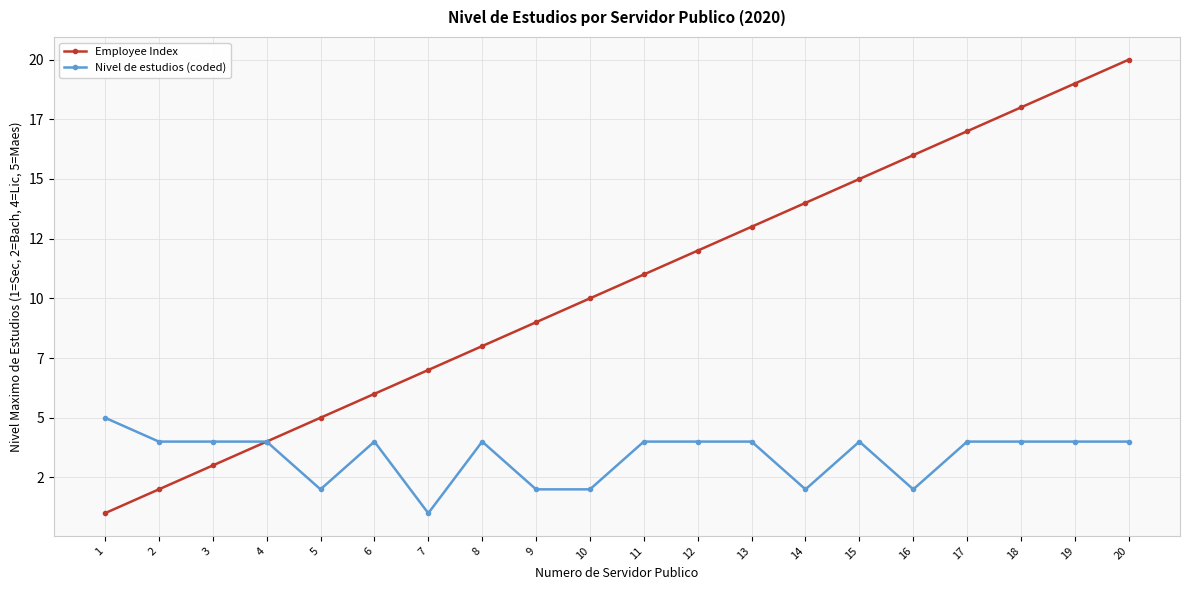

Reading left to right, extract all data points from this chart.

Employee Index: 1=1	2=2	3=3	4=4	5=5	6=6	7=7	8=8	9=9	10=10	11=11	12=12	13=13	14=14	15=15	16=16	17=17	18=18	19=19	20=20
Nivel de estudios (coded): 1=5	2=4	3=4	4=4	5=2	6=4	7=1	8=4	9=2	10=2	11=4	12=4	13=4	14=2	15=4	16=2	17=4	18=4	19=4	20=4